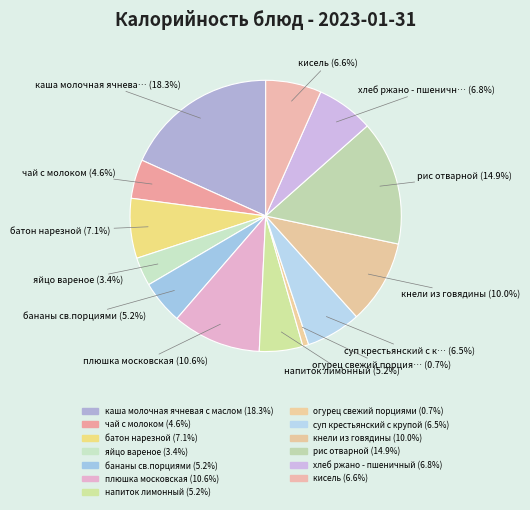

How many slices are in this pie chart?

13